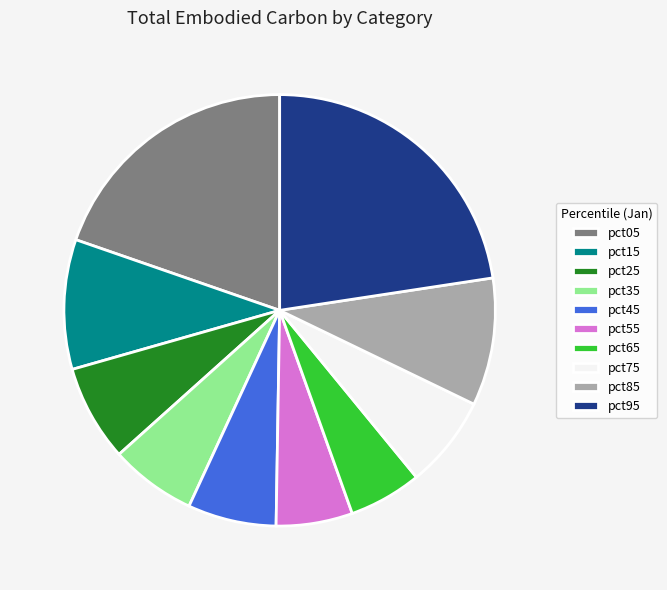

The pct45 slice represents 13% of the pie. True or false?

False